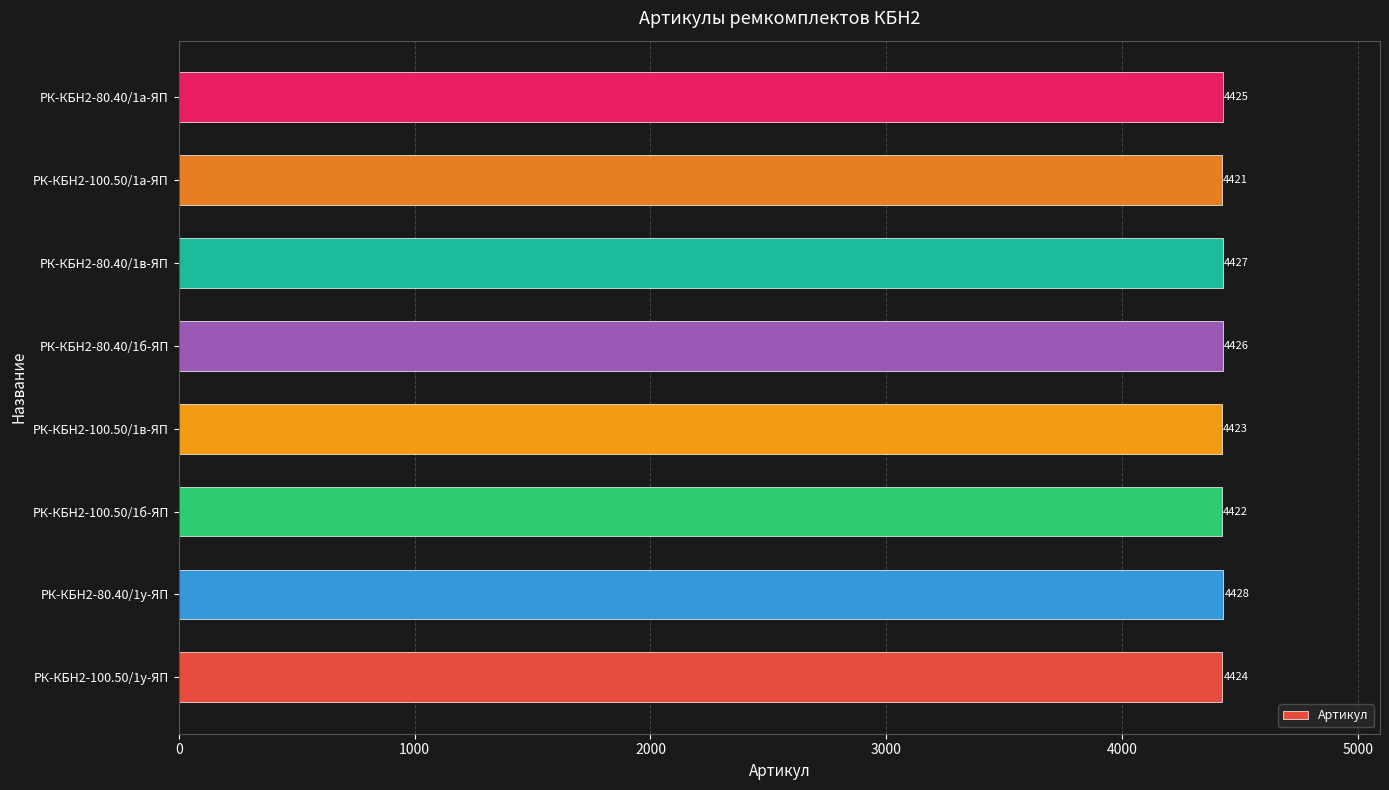

What value does the data have at РК-КБН2-100.50/1в-ЯП?

4423